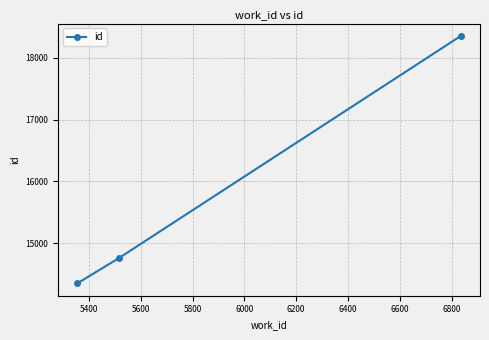

What is the sum of all values?

47458